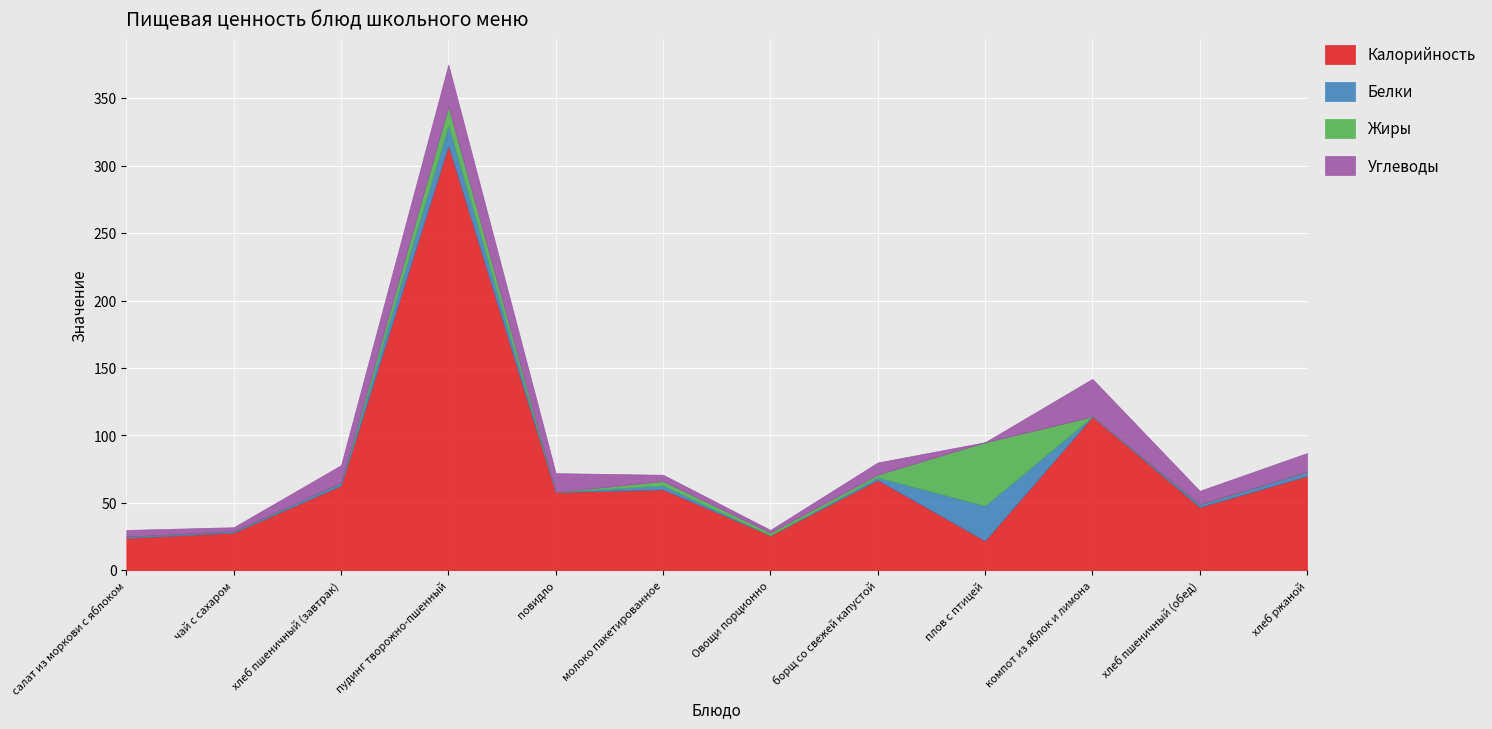

True or false: Жиры has more than 2 points higher than both neighbors.

True